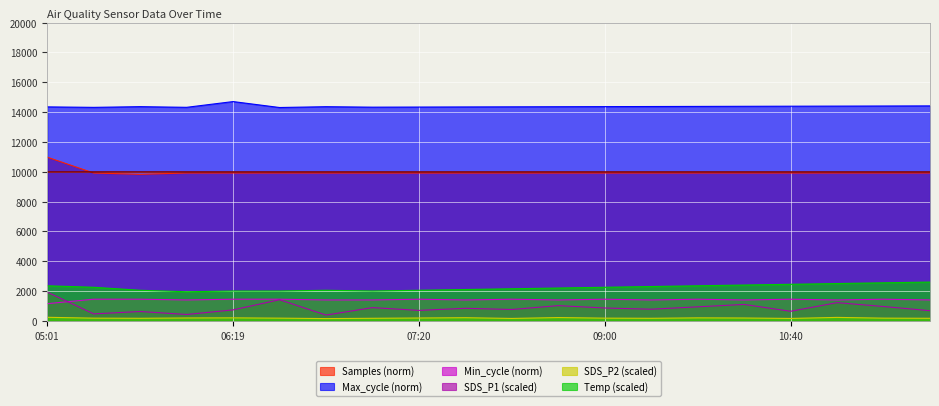

How many interior local peaks does the Min_cycle series have?

6